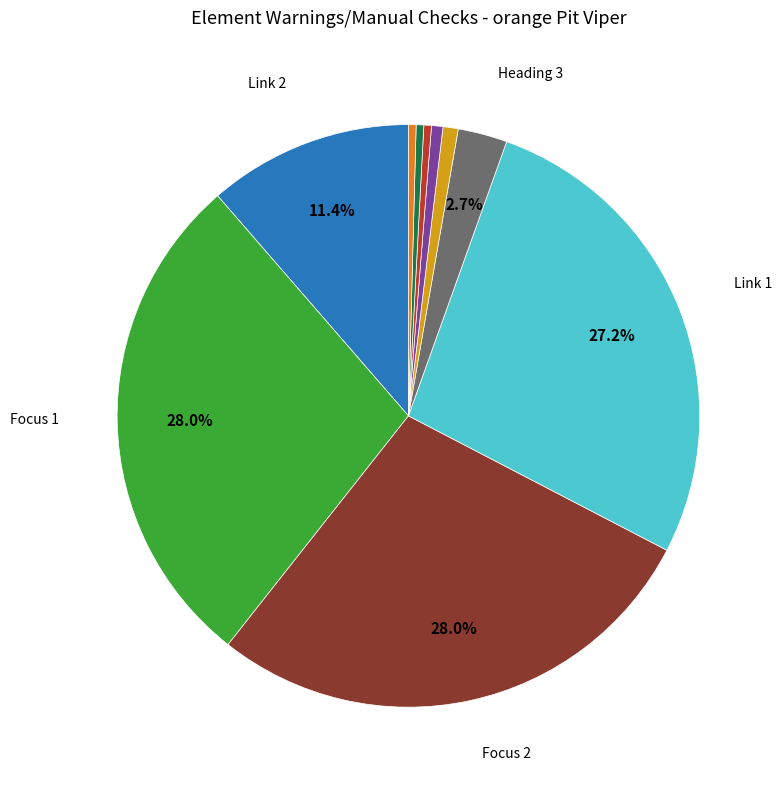

Is there a majority slice in this chart?

No